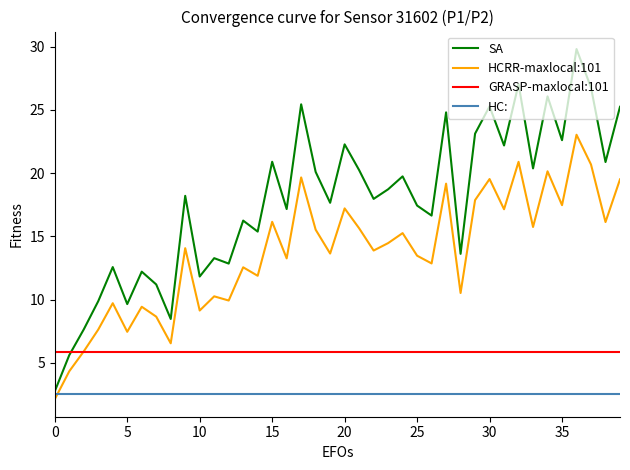

What is the sum of all SA values?

709.8